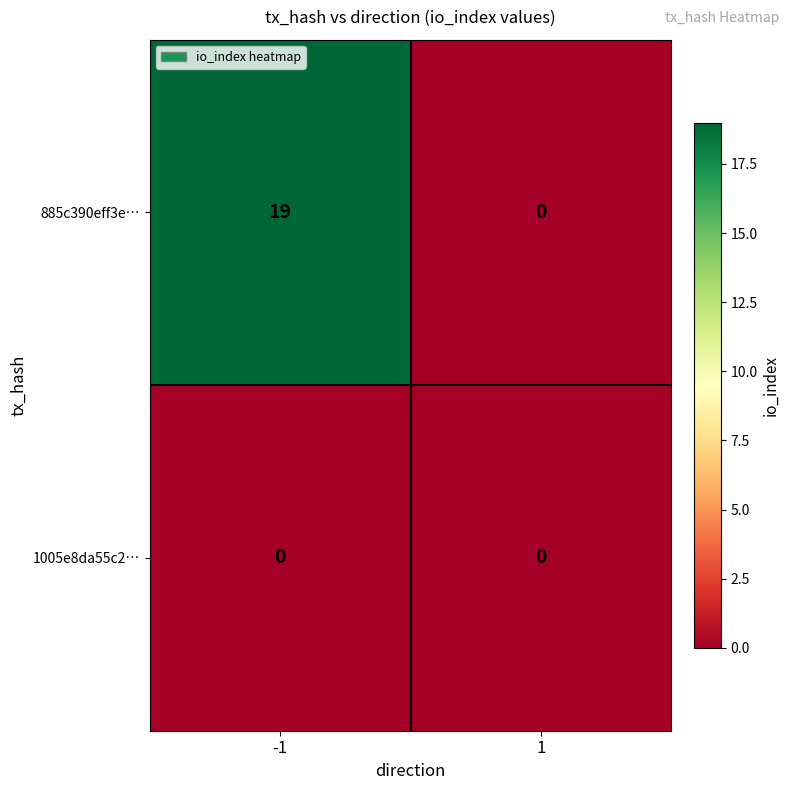

At how many categories does at least one series exceed 11?

1